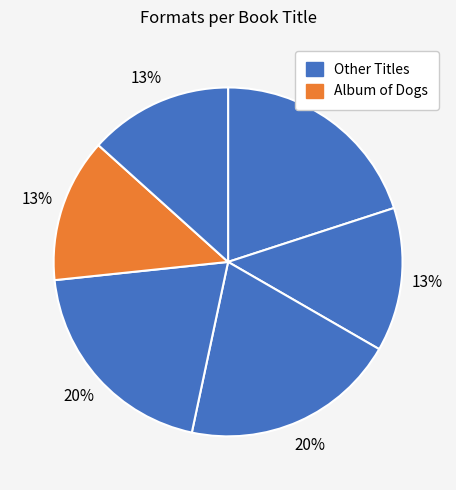

To the nearest percent, what is the difference between the largest and smallest slice percentages?

7%